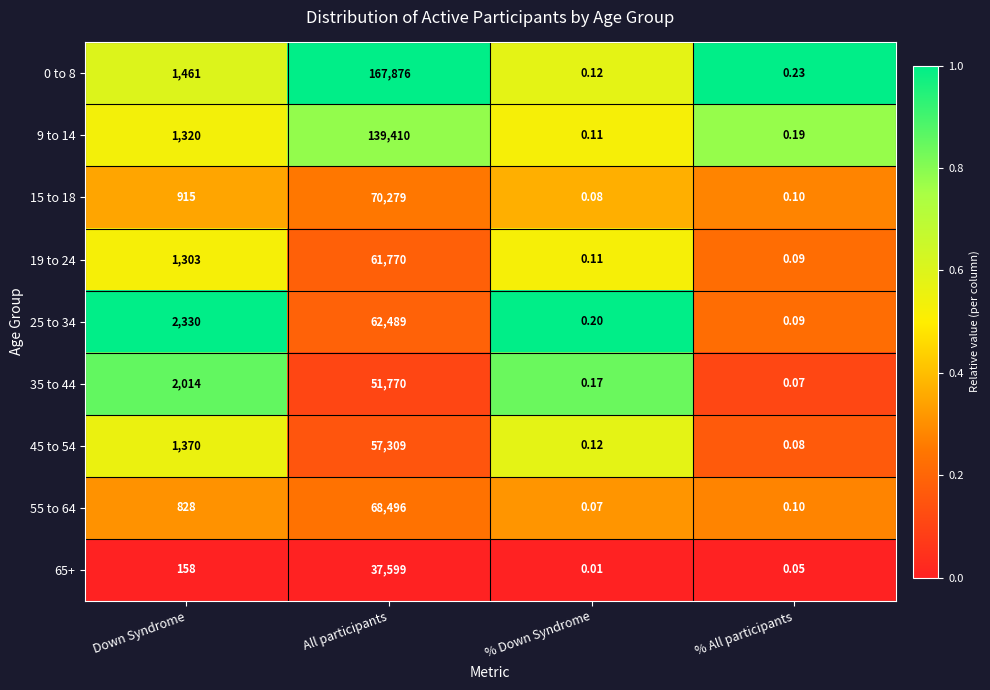

Which category has the highest value in the 55 to 64 series?

All participants